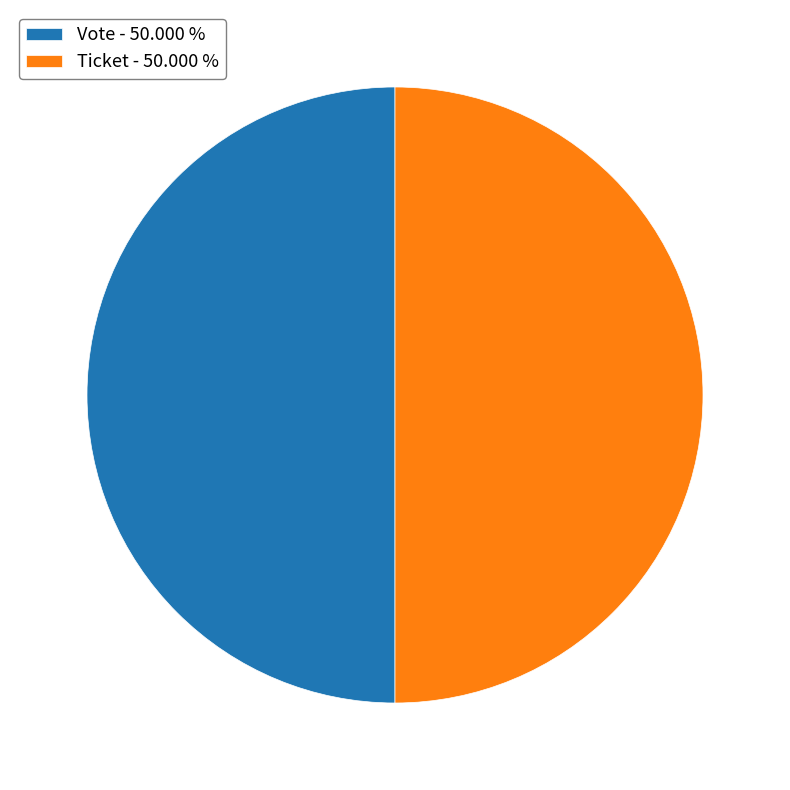

Combined, do Ticket - 50.000 % and Vote - 50.000 % account for over 50%?

Yes